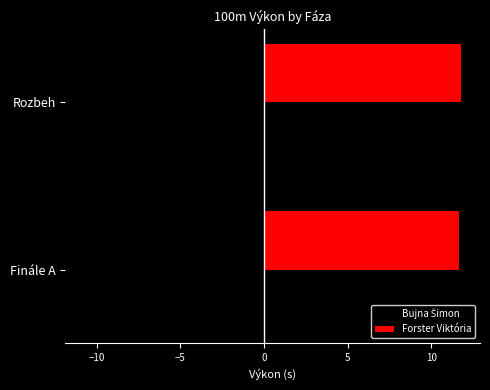

The value of Forster Viktória at Finále A is 11.6. True or false?

True